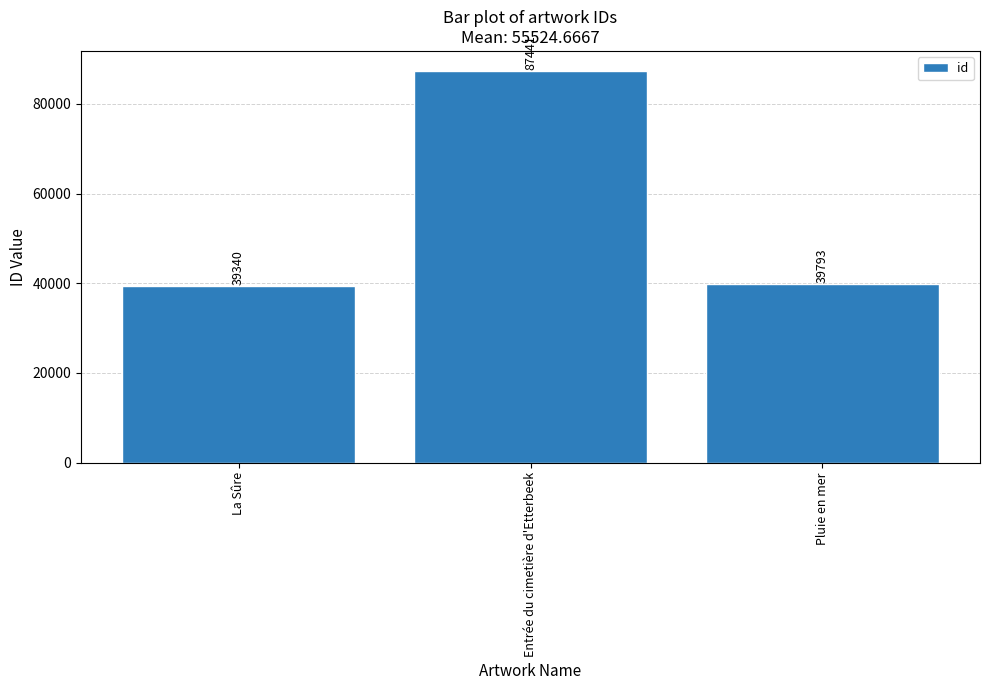

Does the chart contain any negative values?

No